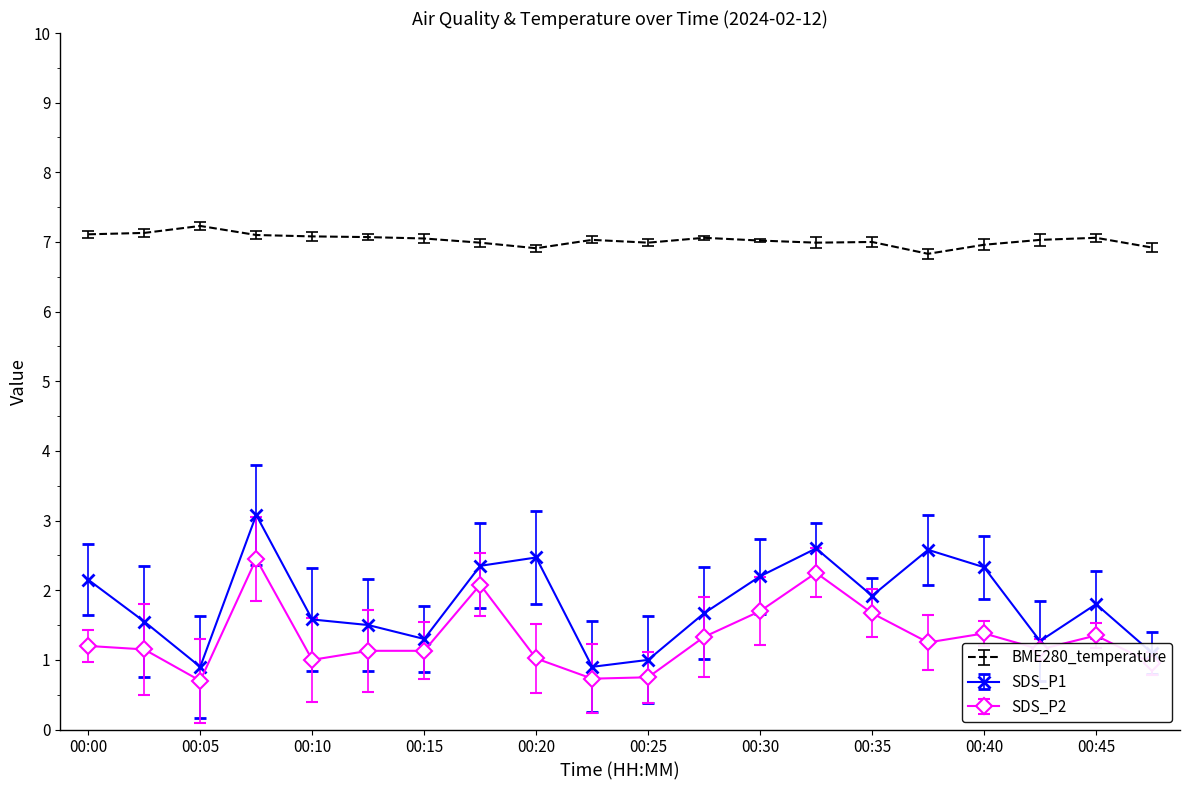

Which series has the largest total across all categories?

BME280_temperature